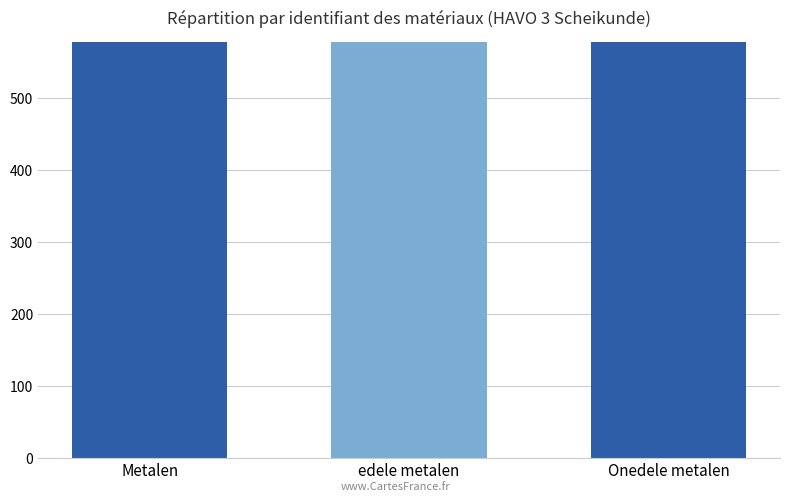

Does the chart contain any negative values?

No